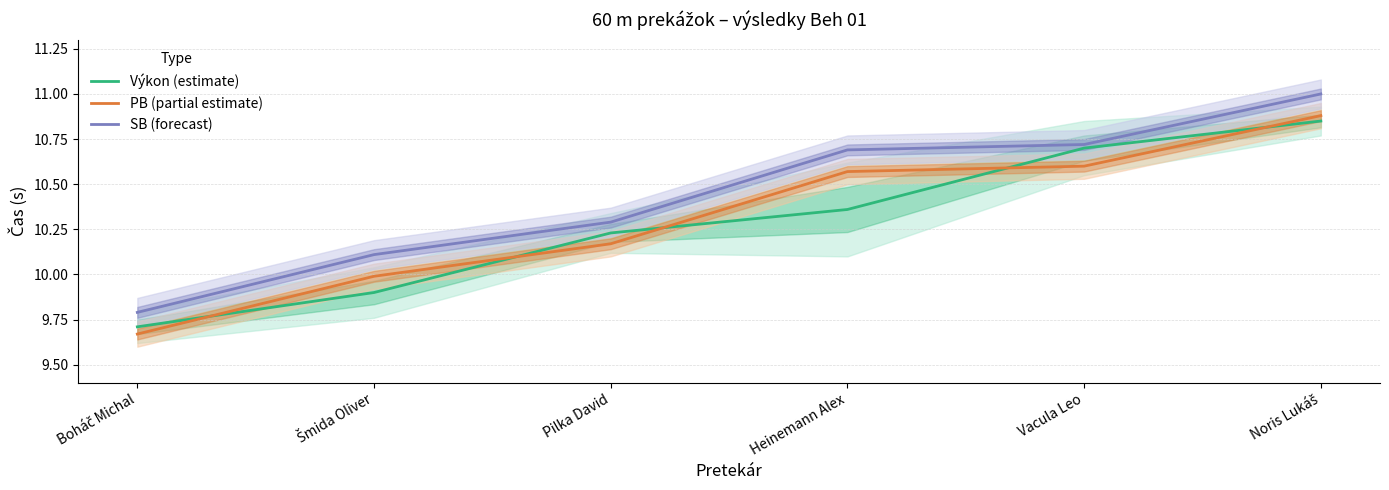

Which series ends up on top after the final intersection of PB (partial estimate) and Výkon (estimate)?

PB (partial estimate)